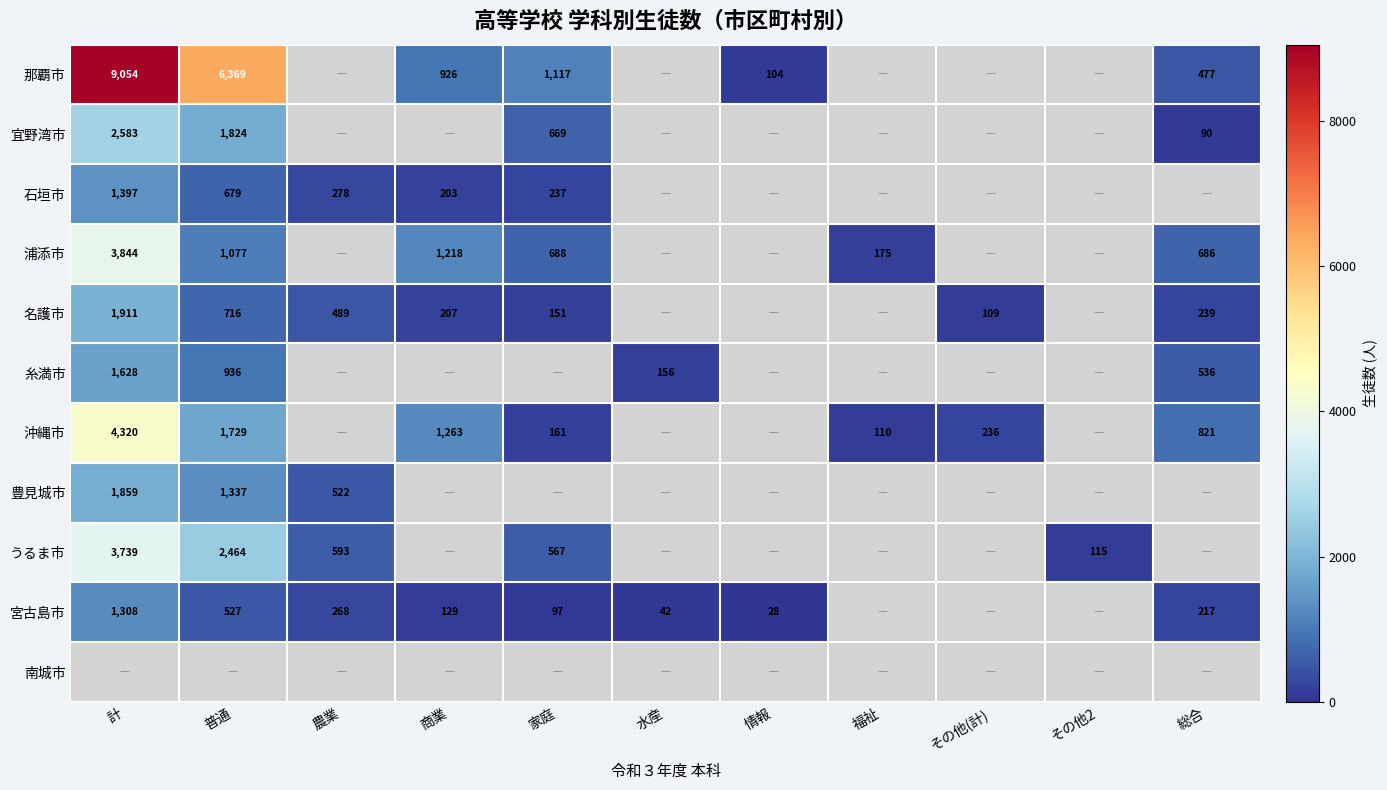

Is it true that うるま市 equals 1061 at 普通?

False